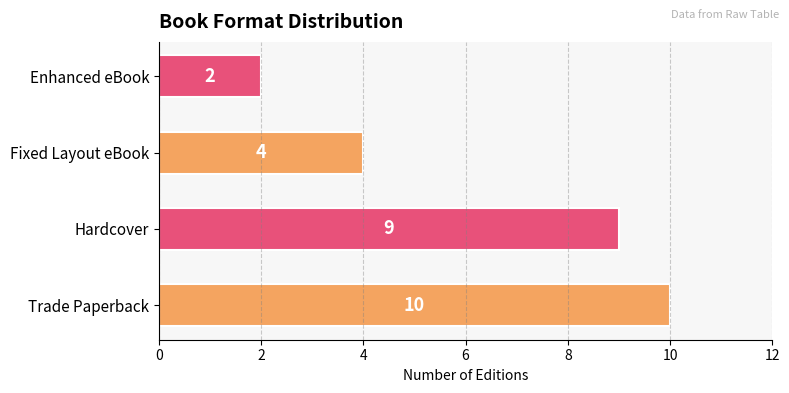

Count the values in the range 4 to 10.

3